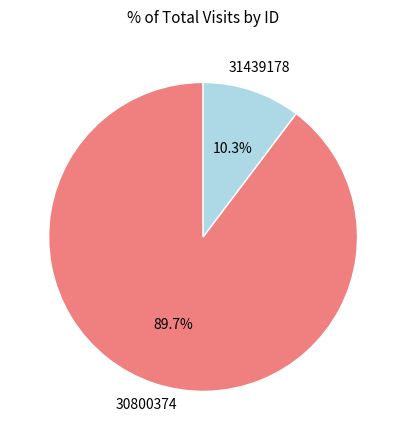

Is there a majority slice in this chart?

Yes